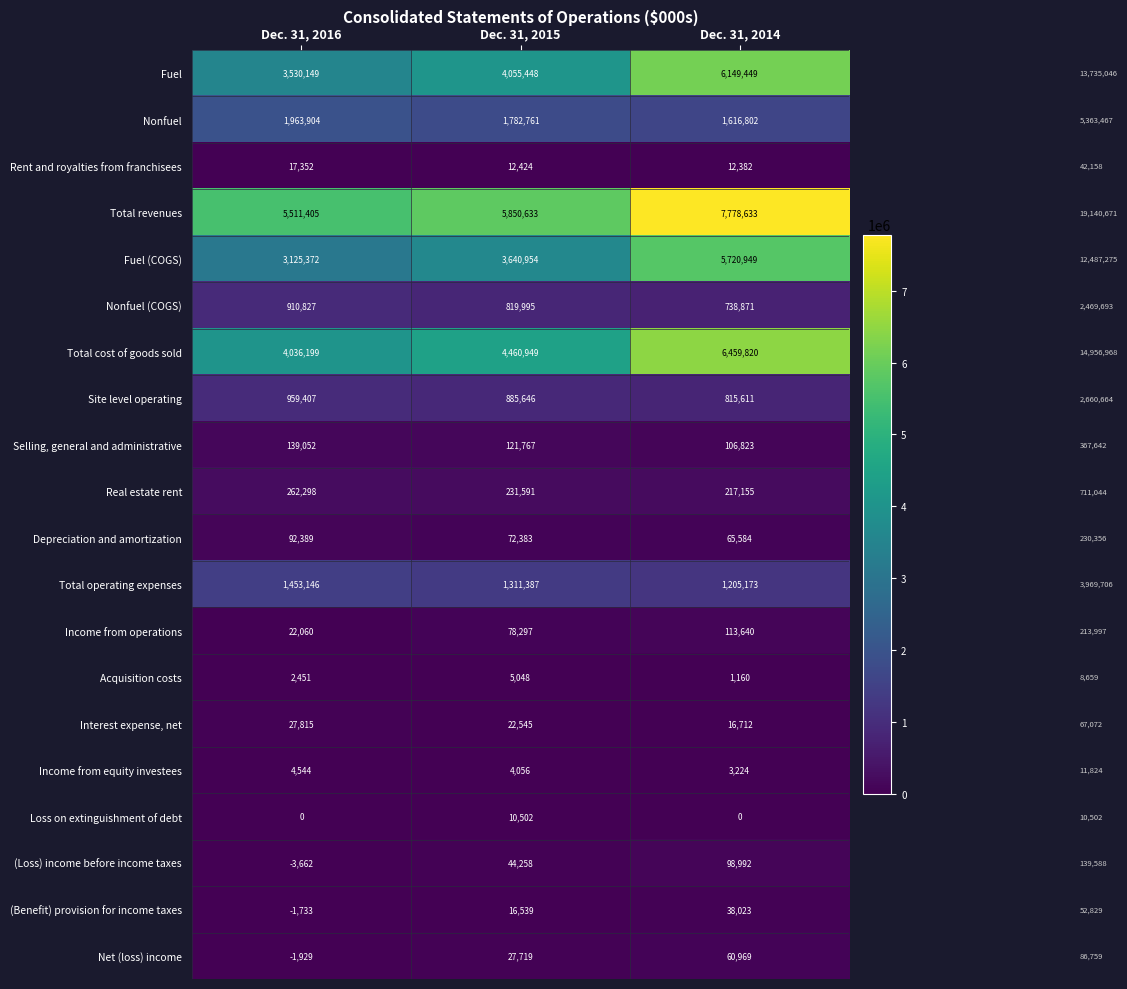

Rank the categories by Rent and royalties from franchisees value from lowest to highest.

Dec. 31, 2014, Dec. 31, 2015, Dec. 31, 2016